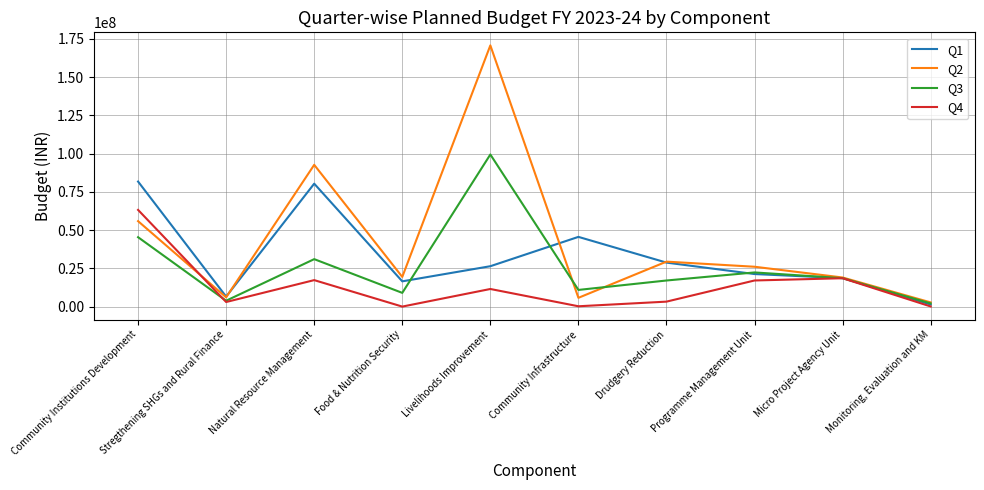

What is the maximum value shown in the chart?

170686205.0